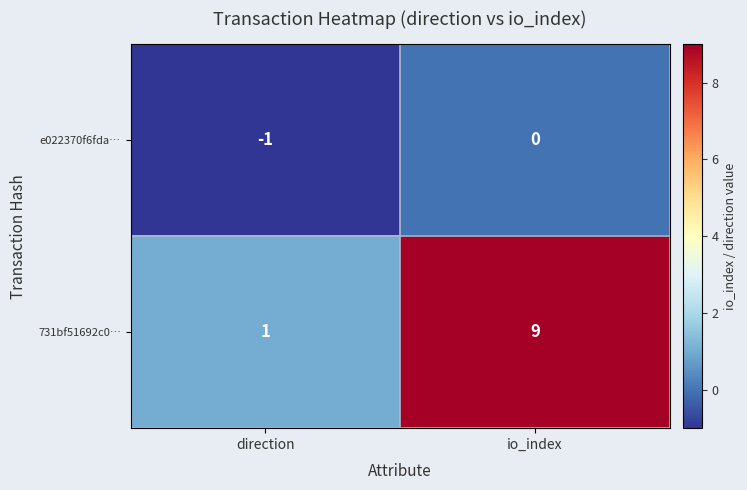

Which category has the highest value across all series?

io_index